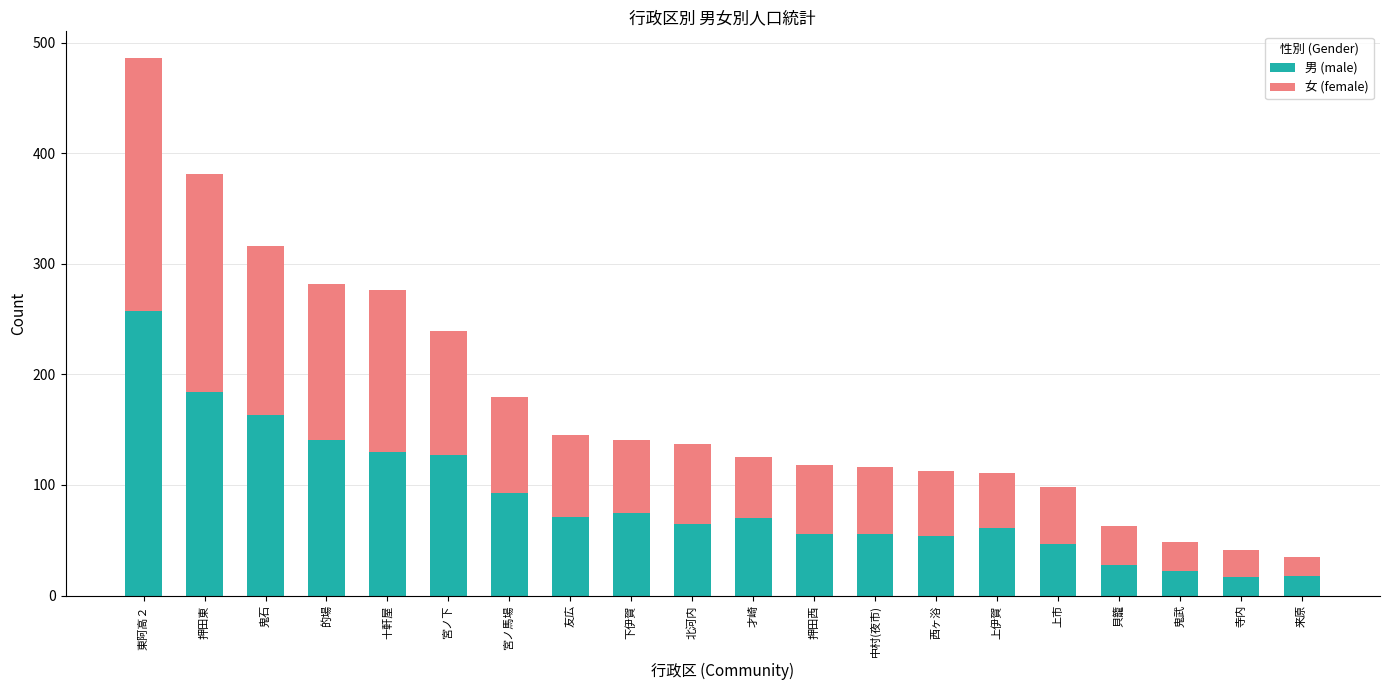

What is the sum of all 男 (male) values?

1735